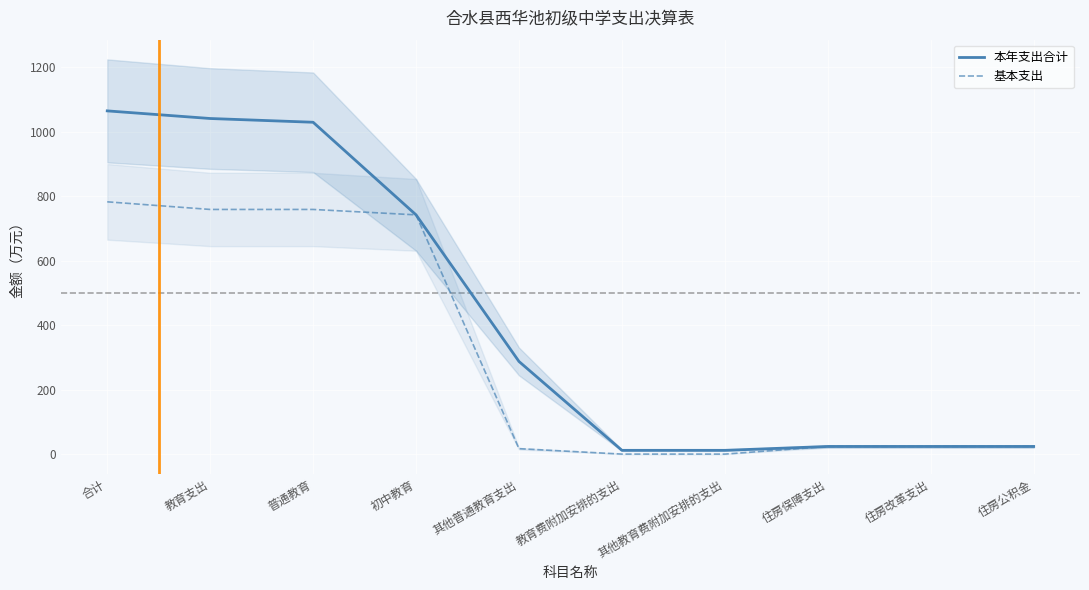

Which series has the largest total across all categories?

本年支出合计